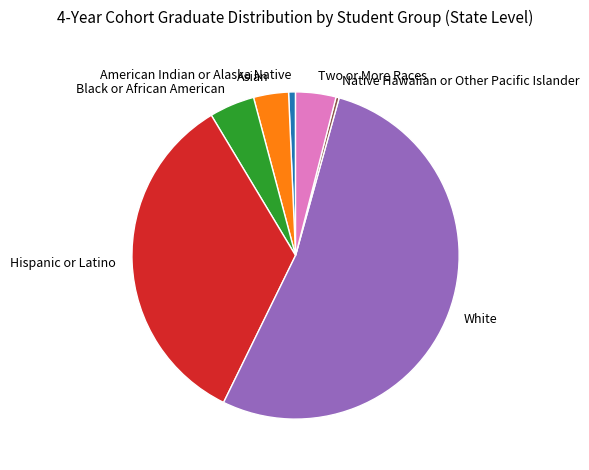

Which category has the biggest portion of the pie?

White